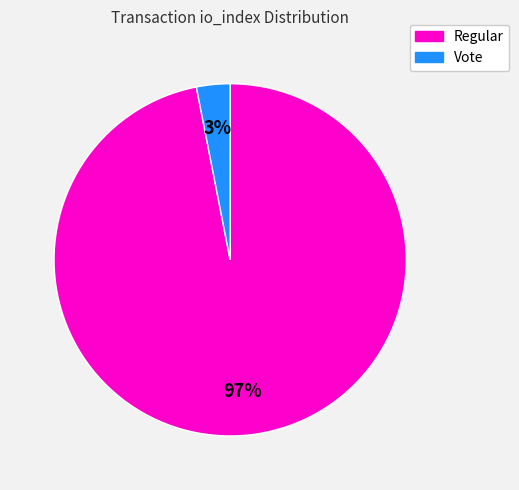

Is there a majority slice in this chart?

Yes